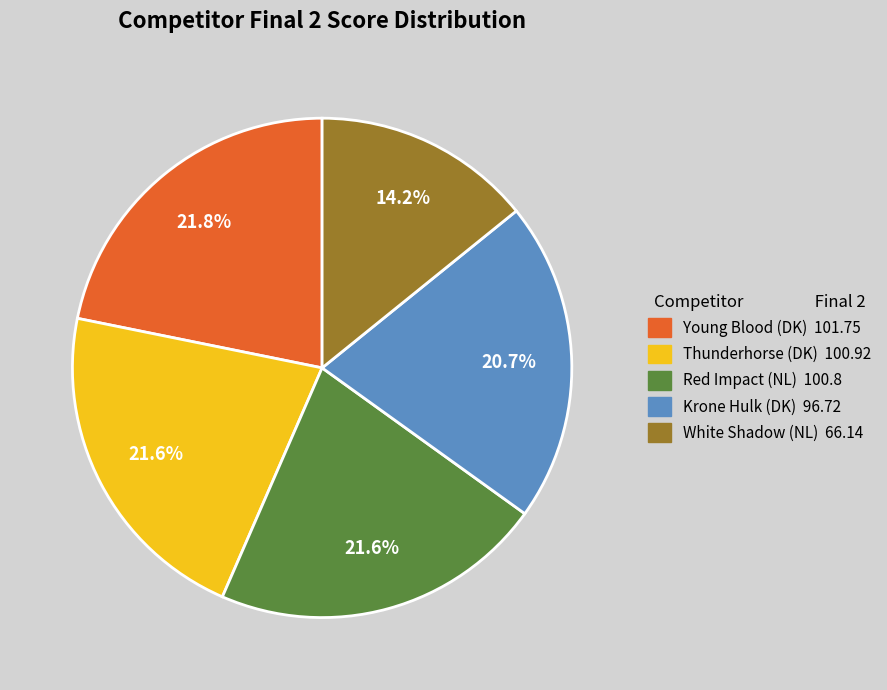

Which has a higher value, Red Impact (NL) or White Shadow (NL)?

Red Impact (NL)